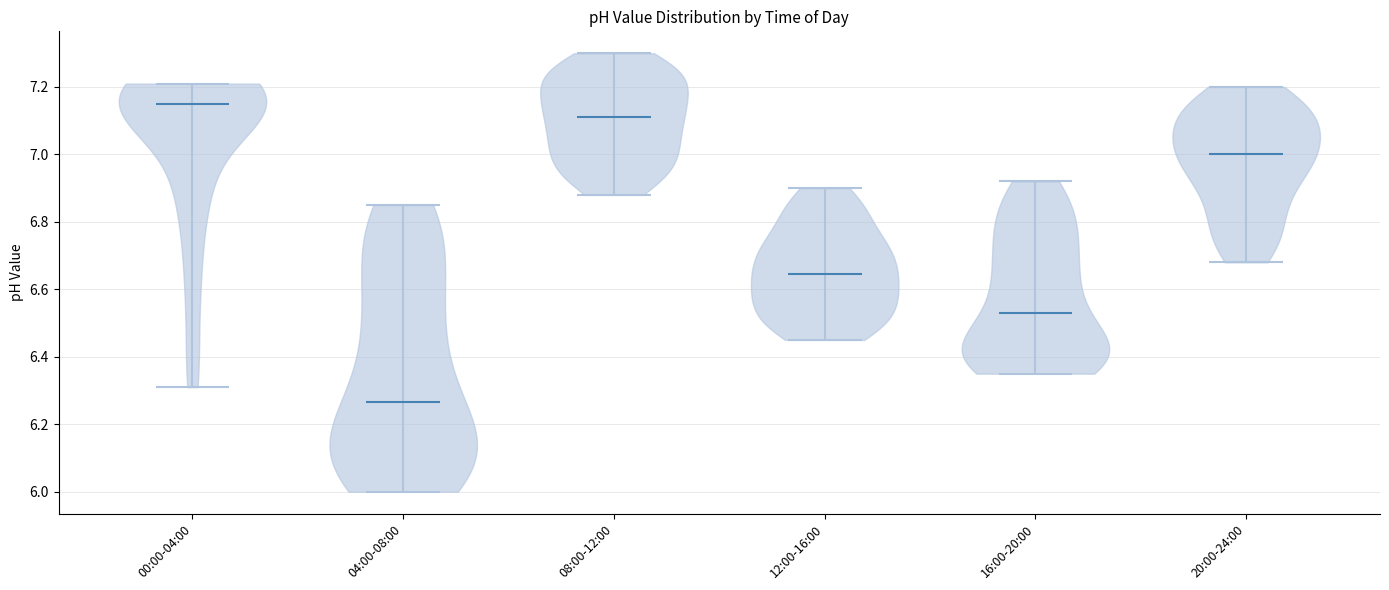

What is the highest point the violin for 16:00-20:00 reaches on the y-axis? The values are not printed on the chart, so give them approximately, as read against the axis.

6.92